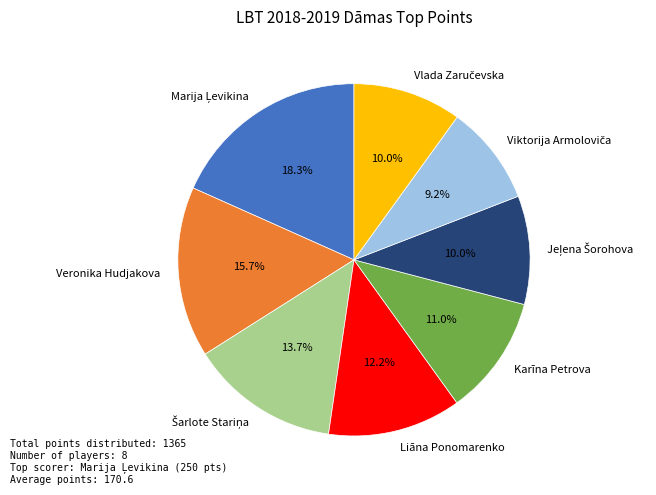

Which has a higher value, Karīna Petrova or Veronika Hudjakova?

Veronika Hudjakova